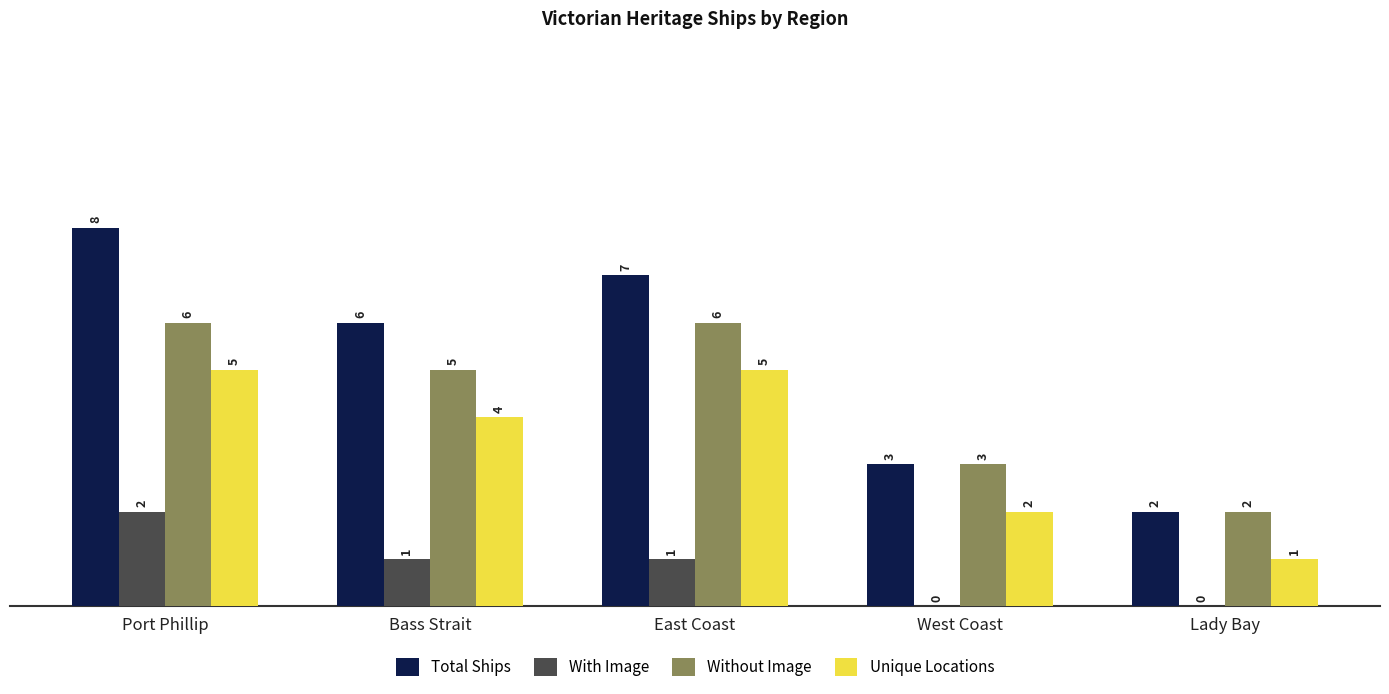

What is the sum of the Total Ships values at Lady Bay and West Coast?

5